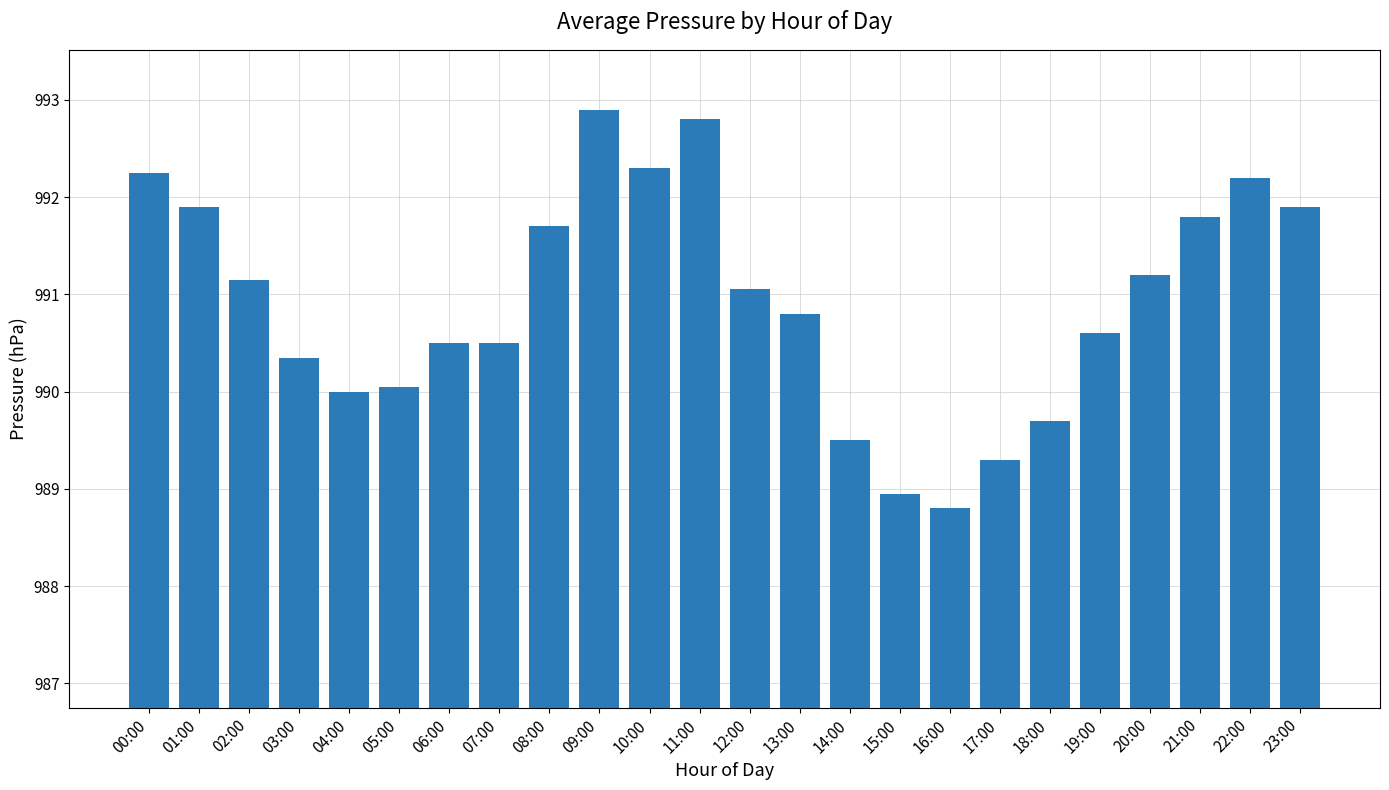

What is the difference between the maximum and minimum values?

4.1